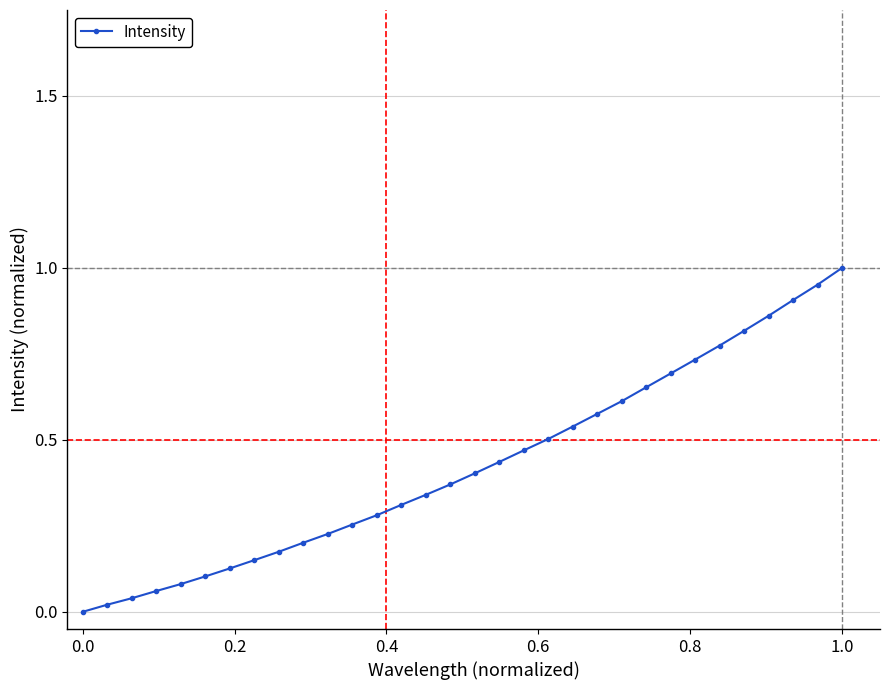

How many distinct data groups are displayed?

1